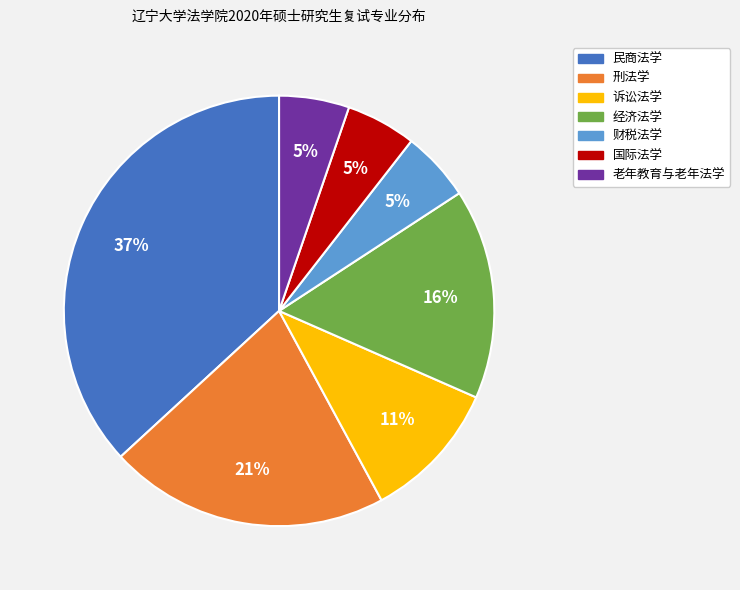

To the nearest percent, what percentage of the pie is 诉讼法学?

11%